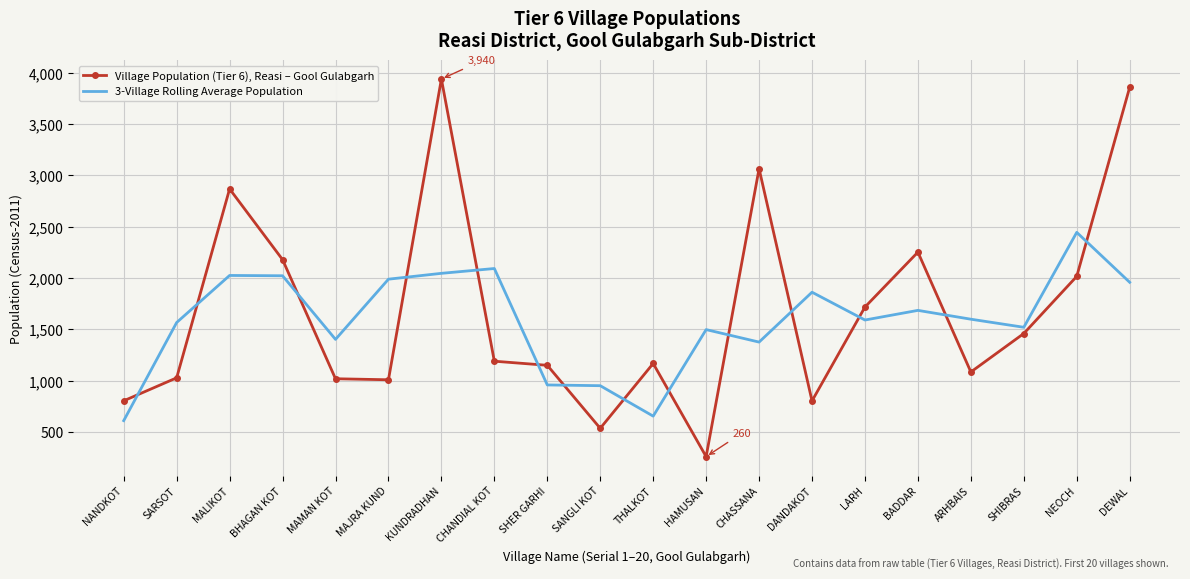

What is the approximate value of Village Population (Tier 6), Reasi – Gool Gulabgarh at BHAGAN KOT?

2180.0